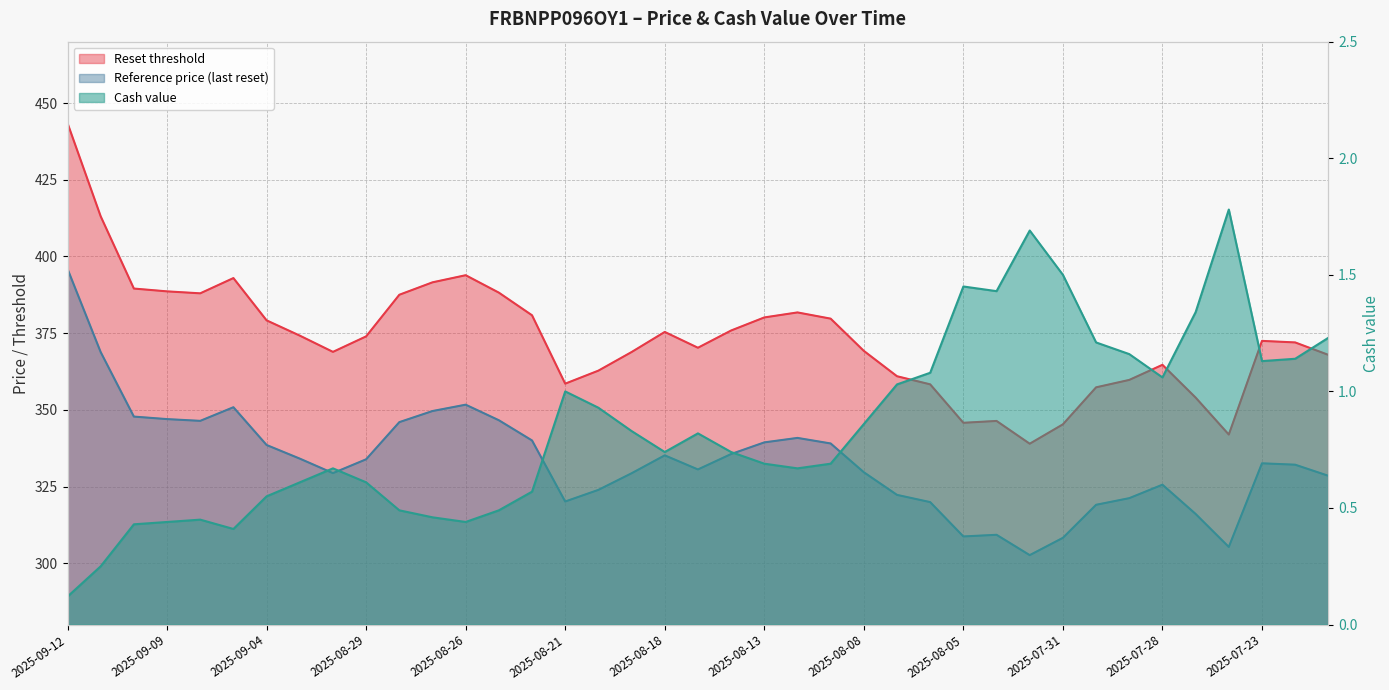

Reading left to right, extract all data points from this chart.

Reset threshold: 443.5	413.1	389.5	388.6	388.0	392.9	379.2	374.2	368.9	373.9	387.5	391.6	393.9	388.2	380.8	358.5	362.8	368.8	375.4	370.2	375.9	380.1	381.7	379.7	369.2	360.9	358.3	345.8	346.4	338.9	345.3	357.3	359.7	364.7	354.0	341.9	372.5	372.0	367.9
Reference price (last reset): 395.9	368.8	347.8	347.0	346.4	350.8	338.5	334.1	329.4	333.9	346.0	349.6	351.7	346.6	340.0	320.1	323.9	329.3	335.2	330.6	335.6	339.4	340.8	339.0	329.6	322.3	319.9	308.7	309.3	302.6	308.3	319.0	321.2	325.6	316.1	305.3	332.6	332.1	328.5
Cash value: 0.1	0.2	0.4	0.4	0.5	0.4	0.6	0.6	0.7	0.6	0.5	0.5	0.4	0.5	0.6	1.0	0.9	0.8	0.7	0.8	0.7	0.7	0.7	0.7	0.9	1.0	1.1	1.4	1.4	1.7	1.5	1.2	1.2	1.1	1.3	1.8	1.1	1.1	1.2